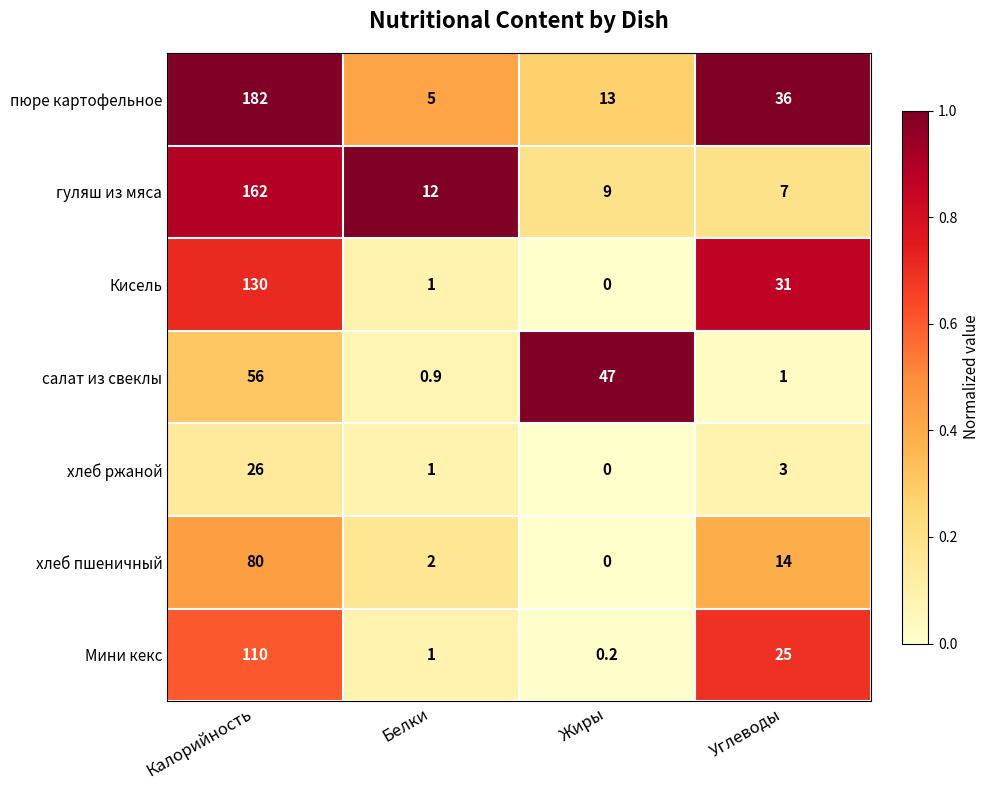

How many data points does each series have?

4